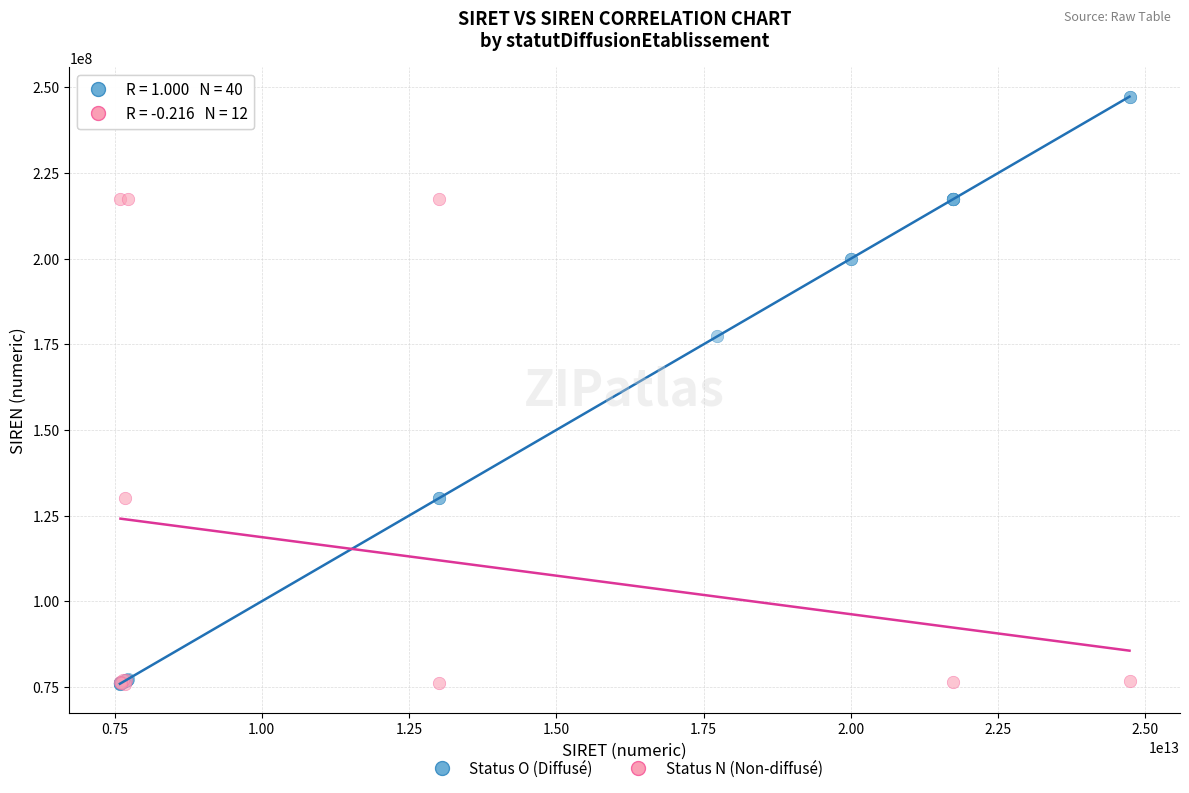

Which series reaches the maximum Y coordinate?

Status O (Diffusé)